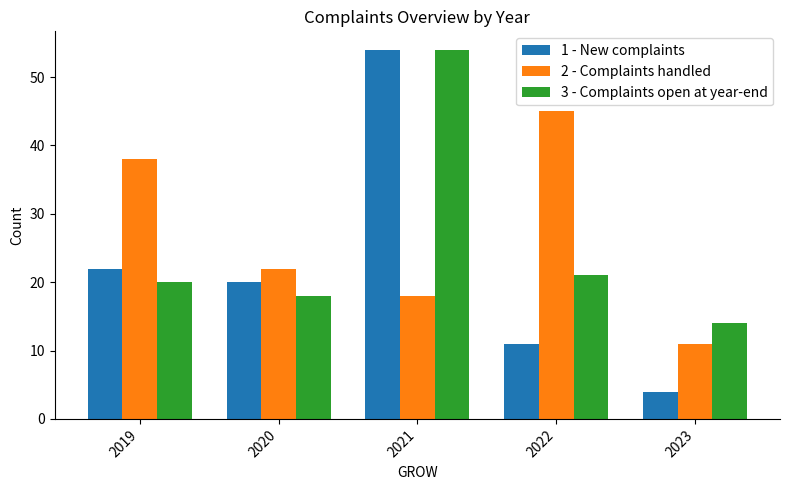

The value of 3 - Complaints open at year-end at 2019 is 20. True or false?

True